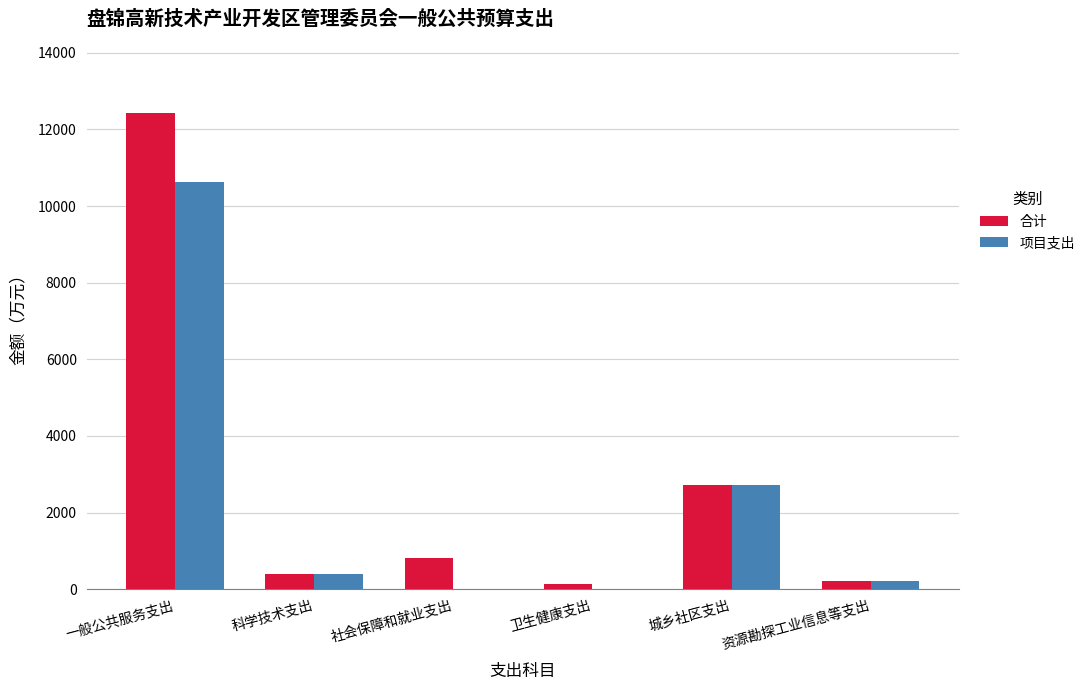

The value of 合计 at 一般公共服务支出 is 21091.5. True or false?

False